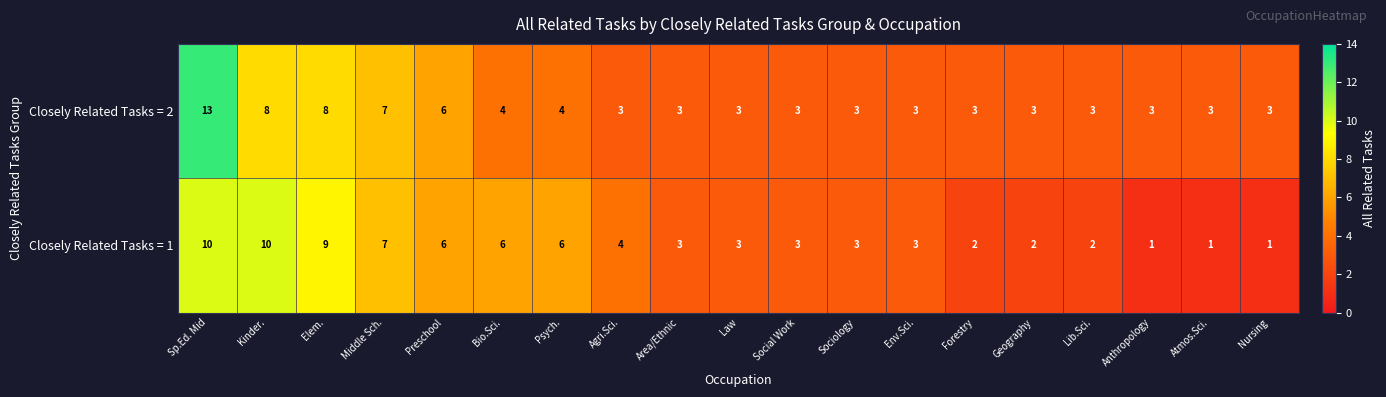

At which category is the sum across all series the highest?

Sp.Ed. Mid